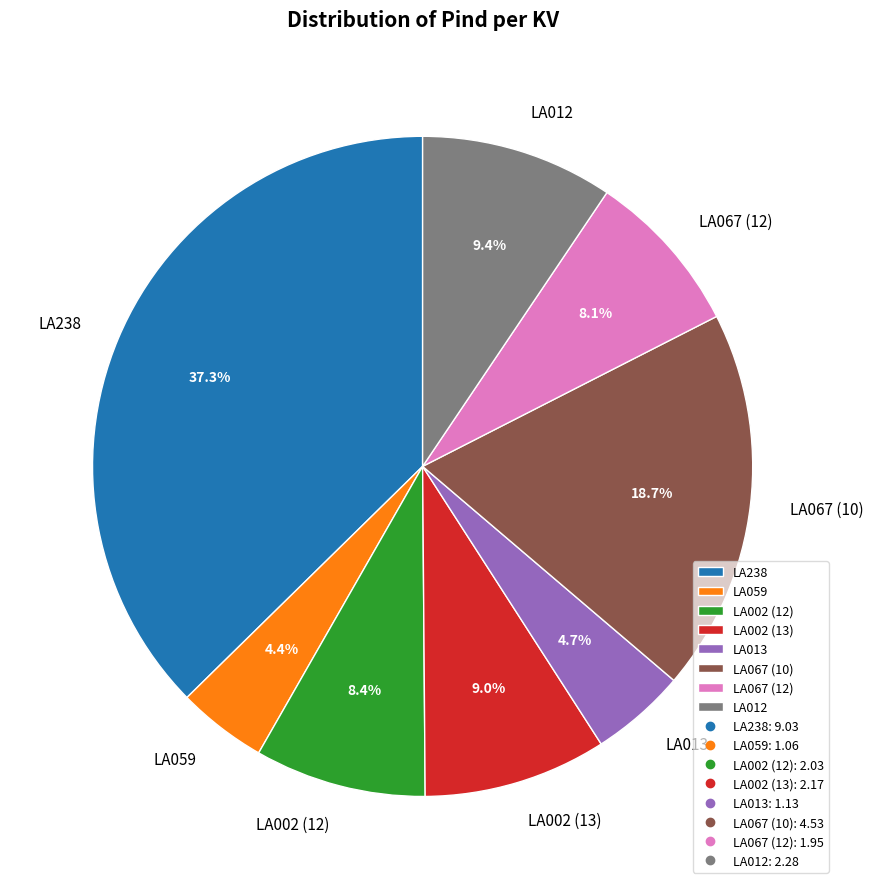

Between LA238 and LA059, which is larger?

LA238